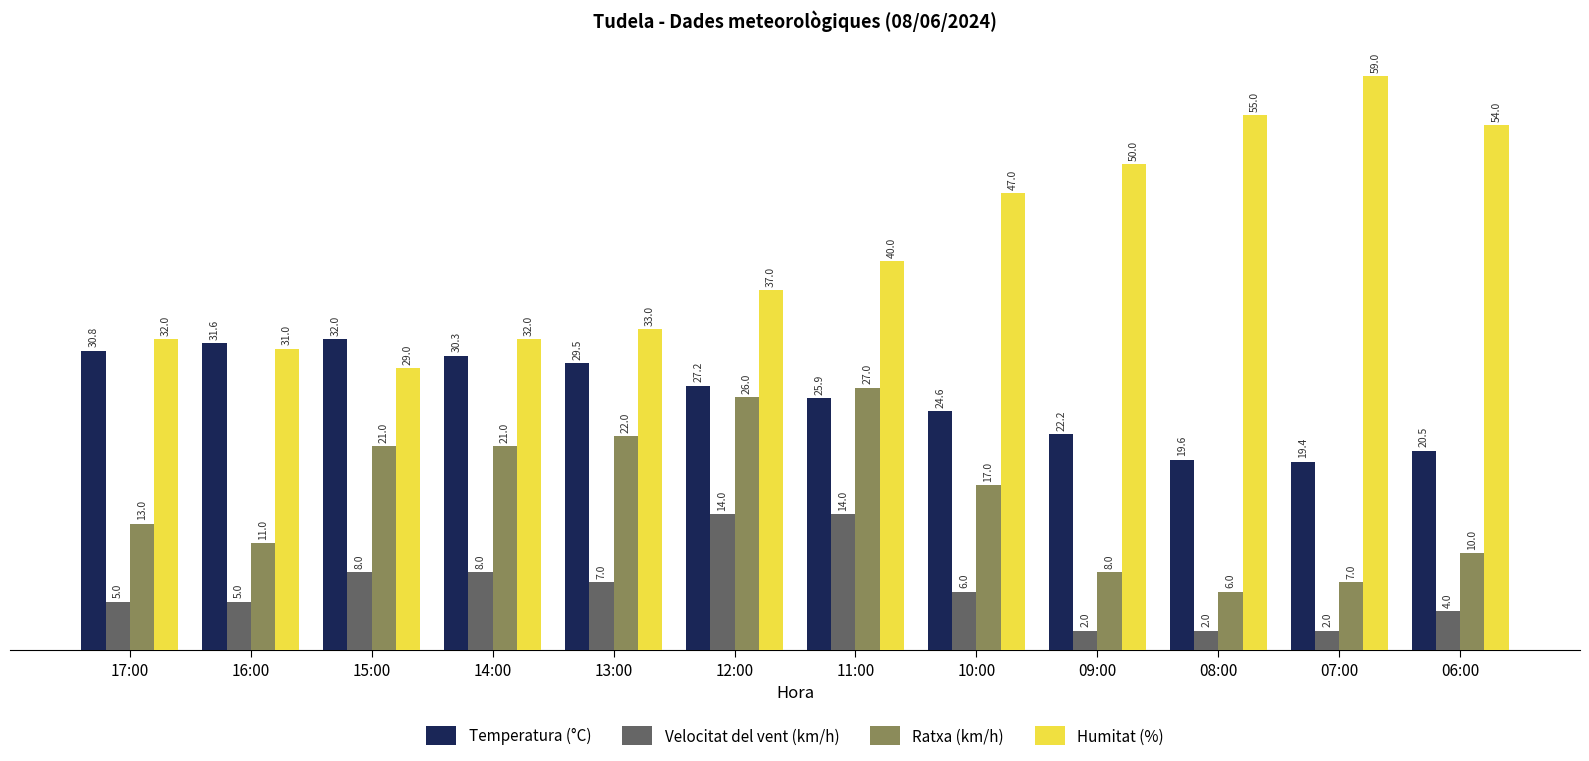

What position from the right is 07:00?

2